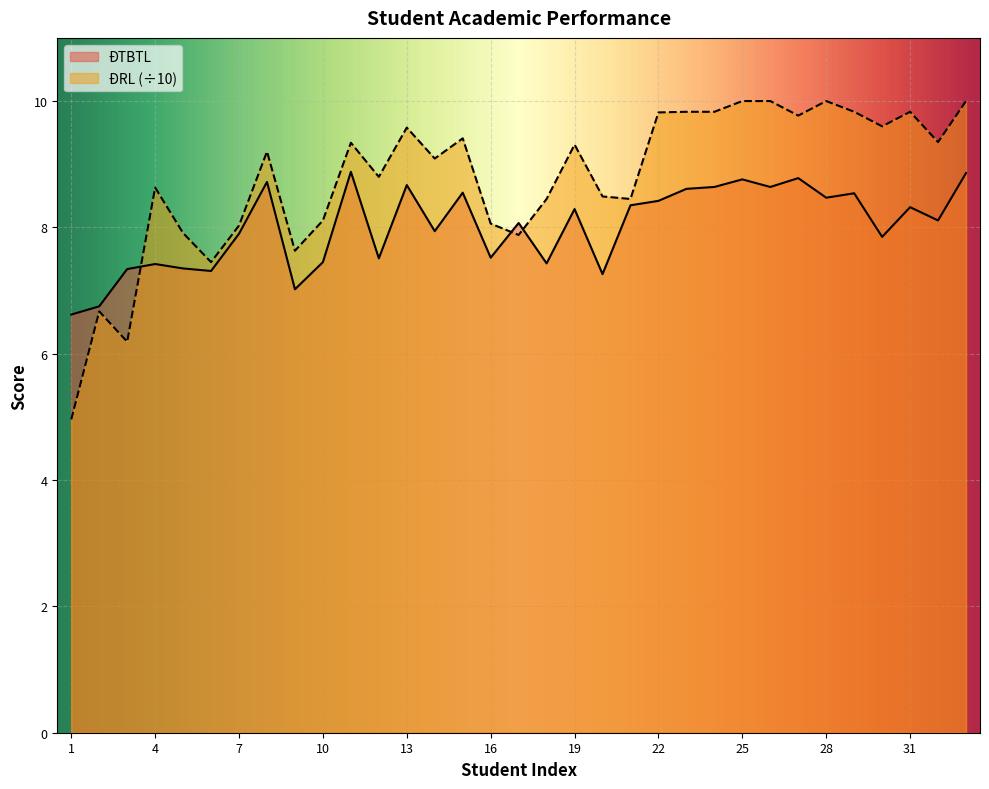

How many interior local peaks does the ĐRL series have?

9